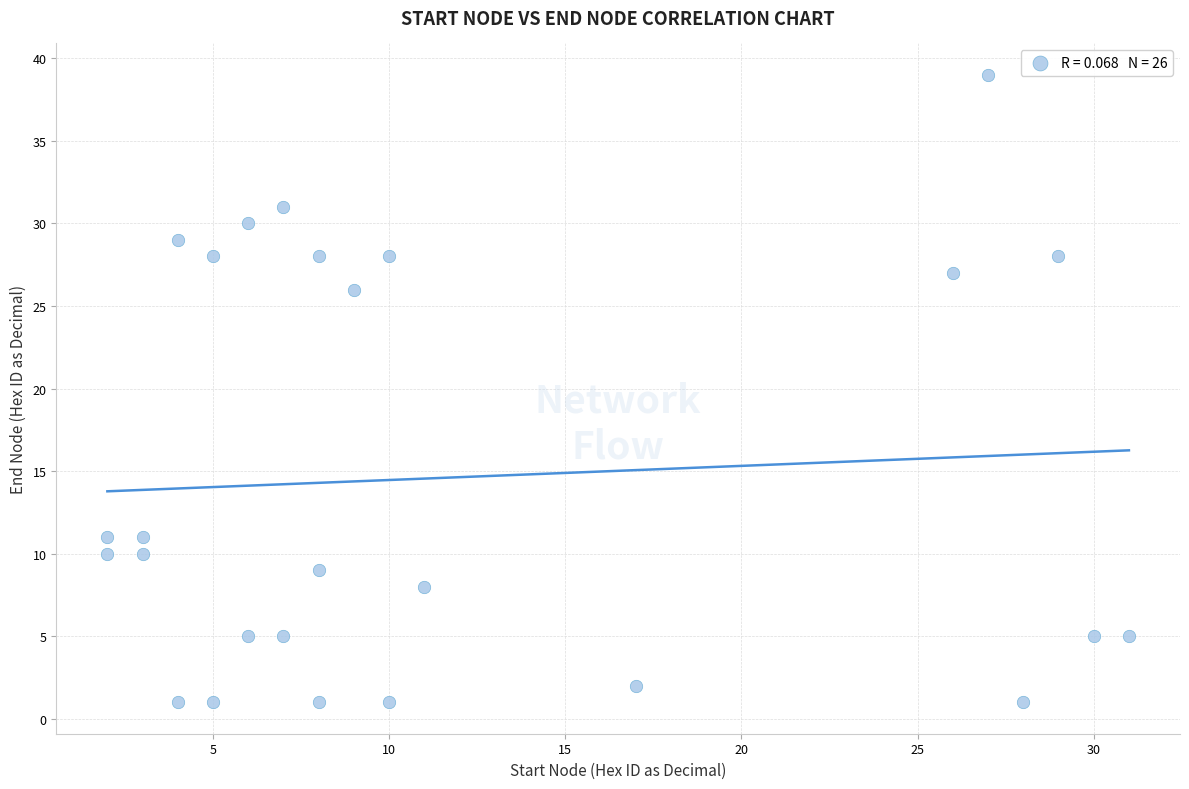

What Y value in the scatter plot is closest to 20?

26